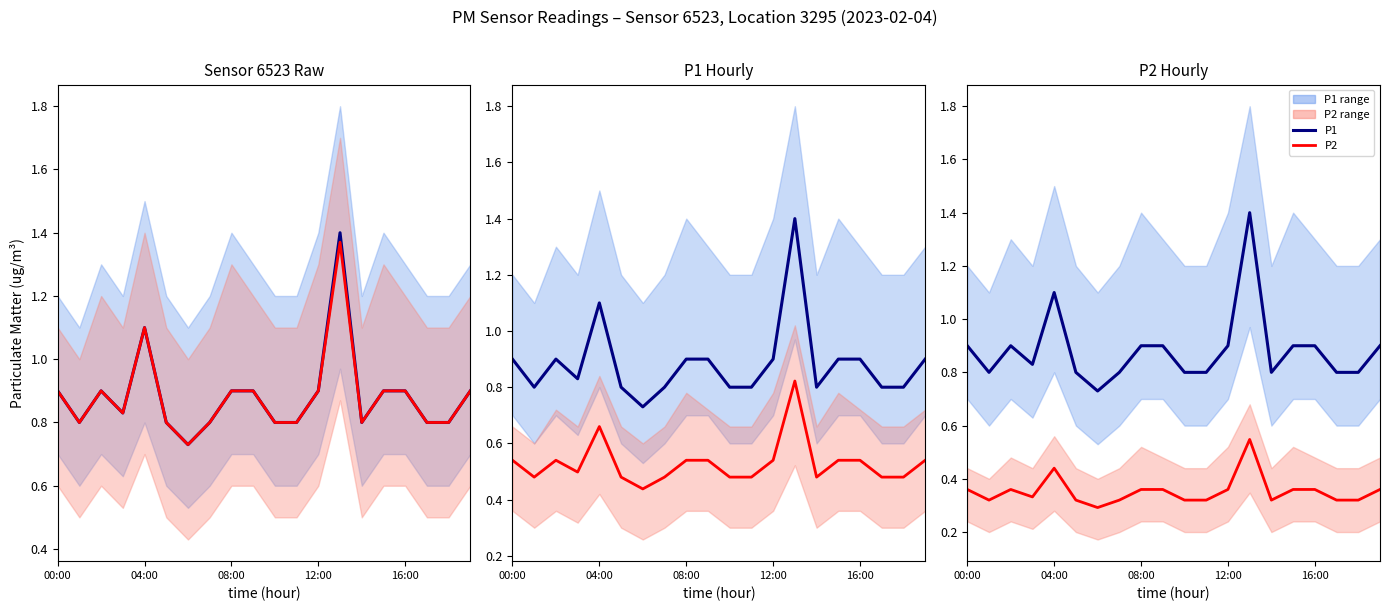

How many categories are shown in the chart?

20